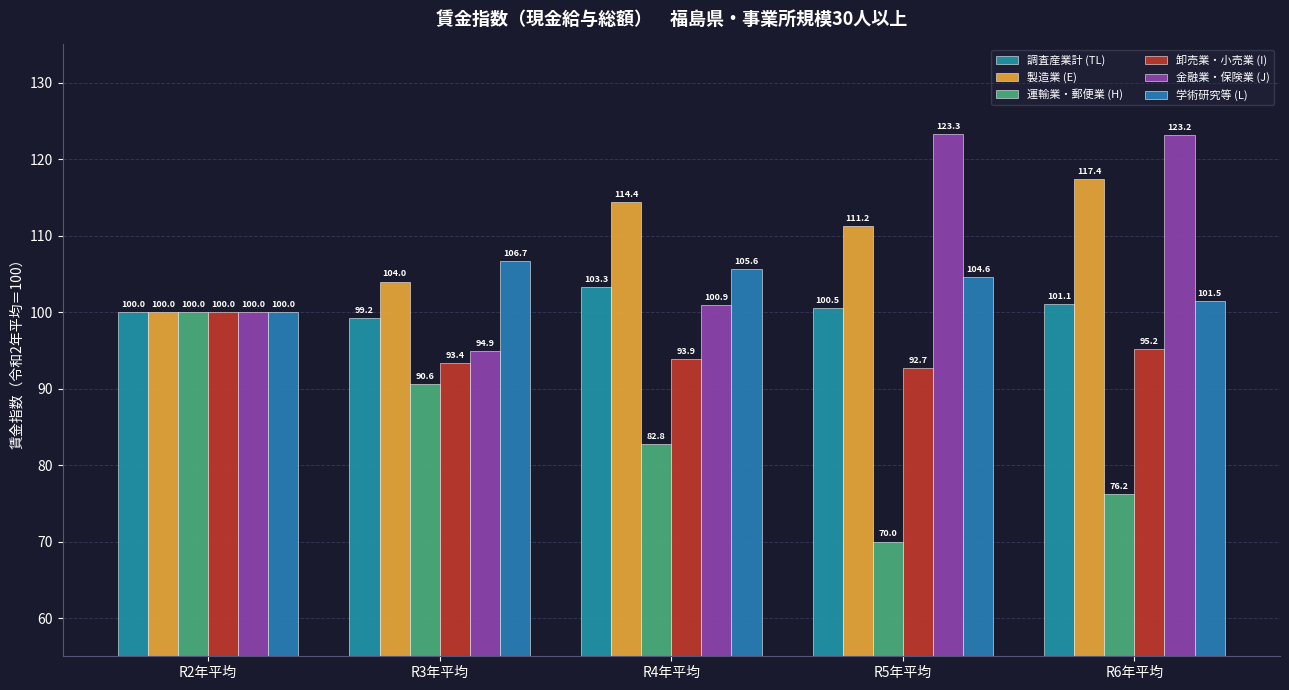

The 製造業 (E) series shows 59.1 at R2年平均. True or false?

False